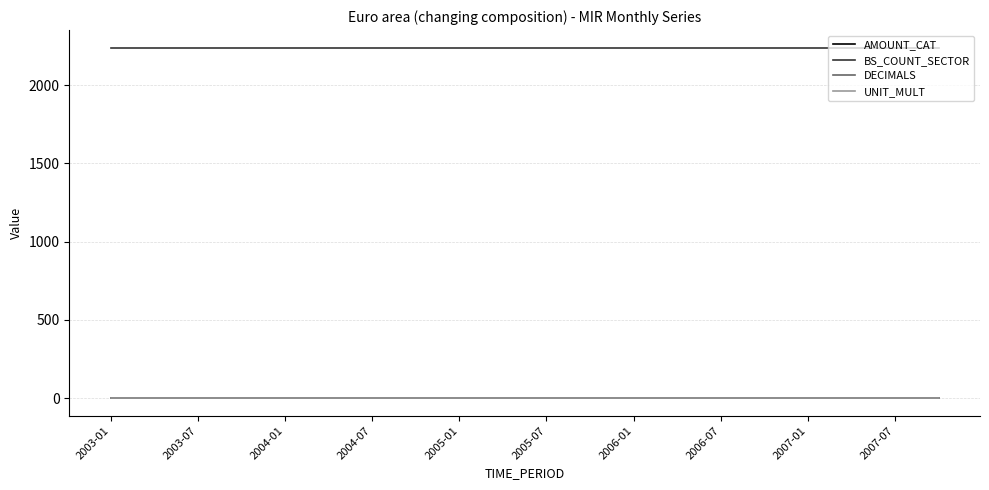

Does the chart display data point markers on the line(s)?

No